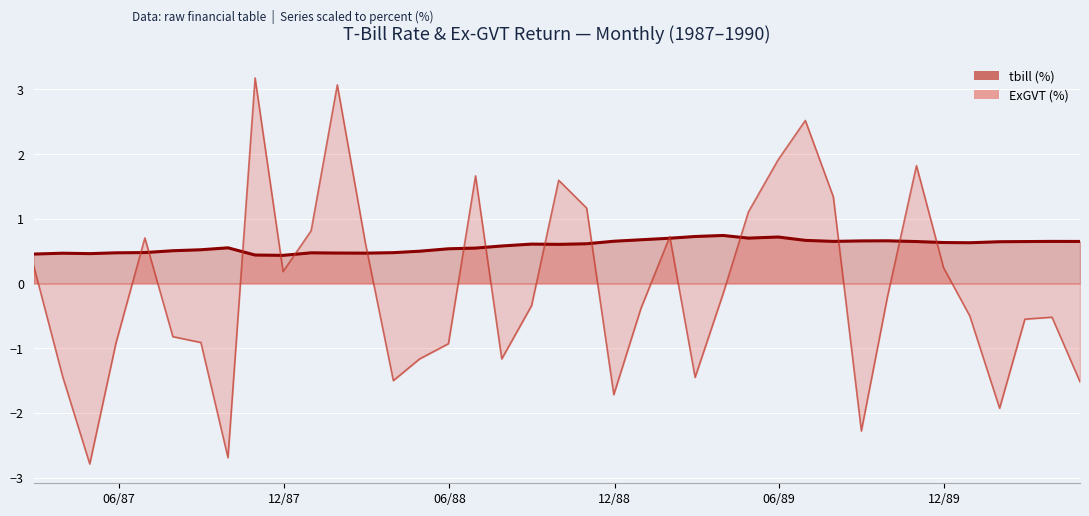

At which category does the chart reach its peak across all series?

1987-10-30